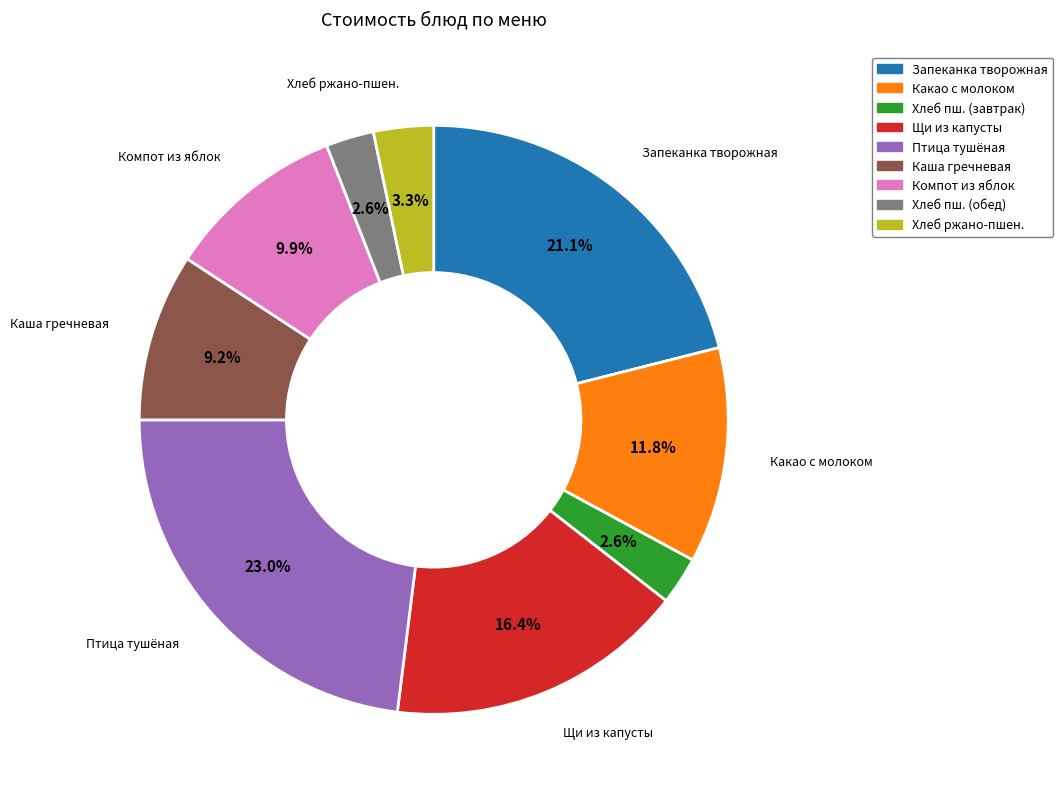

How many segments does this pie chart have?

9